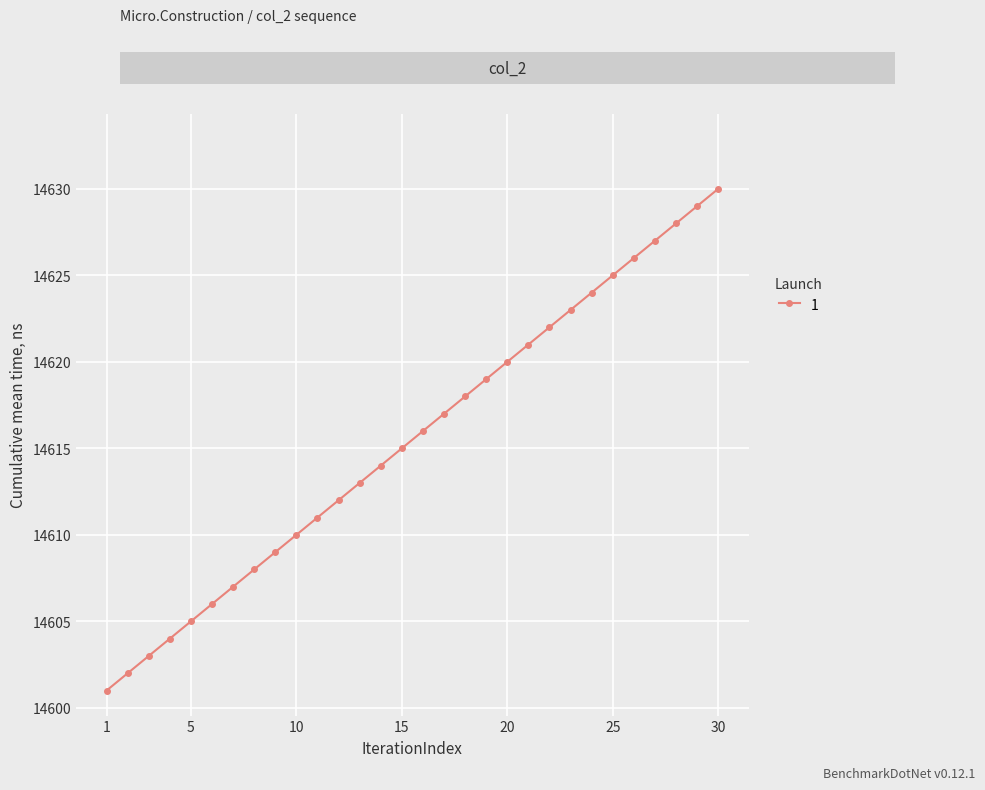

What is the maximum value shown in the chart?

14630